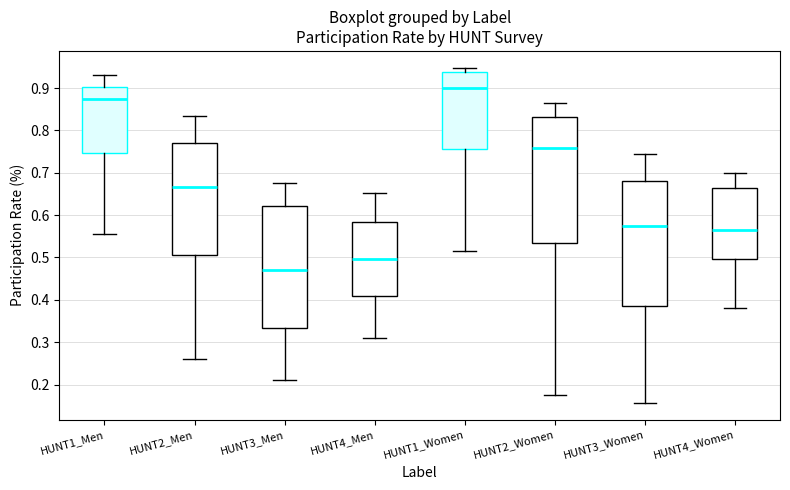

Reading left to right, read every box against the y-axis: the position of its median line, the range the box covers, and the ends of its whiskers. The values are not printed on the chart, so give them approximately, as read against the axis.

HUNT1_Men: median 0.87, box 0.75 to 0.90, whiskers 0.56 to 0.93
HUNT2_Men: median 0.67, box 0.51 to 0.77, whiskers 0.26 to 0.84
HUNT3_Men: median 0.47, box 0.33 to 0.62, whiskers 0.21 to 0.68
HUNT4_Men: median 0.50, box 0.41 to 0.58, whiskers 0.31 to 0.65
HUNT1_Women: median 0.90, box 0.76 to 0.94, whiskers 0.52 to 0.95
HUNT2_Women: median 0.76, box 0.53 to 0.83, whiskers 0.18 to 0.86
HUNT3_Women: median 0.58, box 0.39 to 0.68, whiskers 0.16 to 0.74
HUNT4_Women: median 0.57, box 0.50 to 0.67, whiskers 0.38 to 0.70